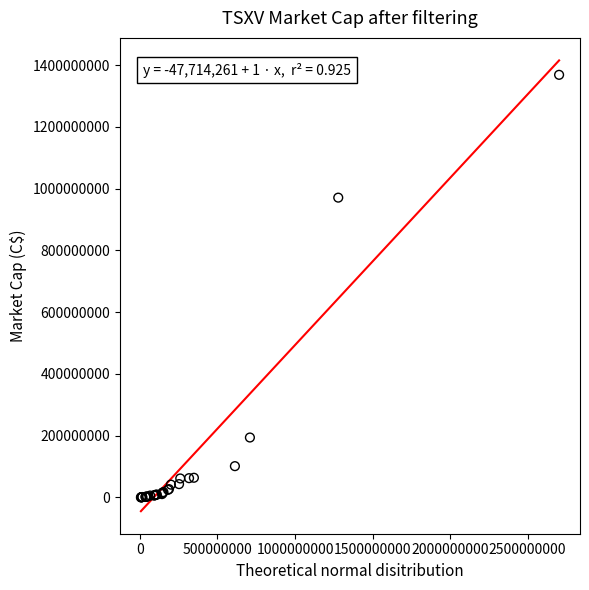

What Y value in the scatter plot is closest to 684203125?

970642280.3